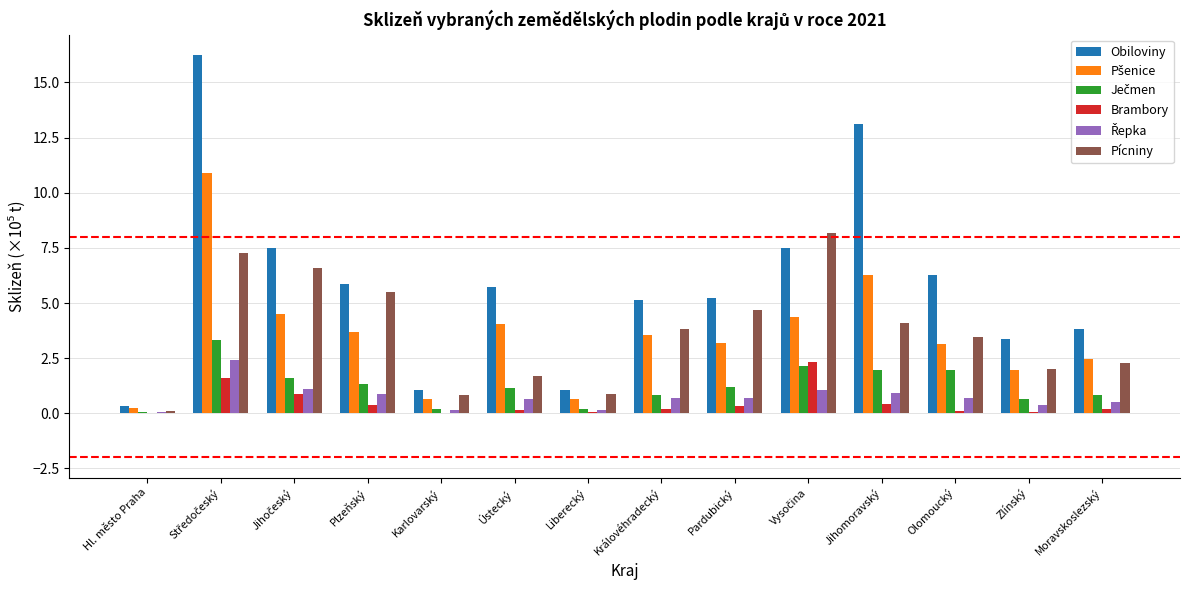

Are the bars horizontal?

No